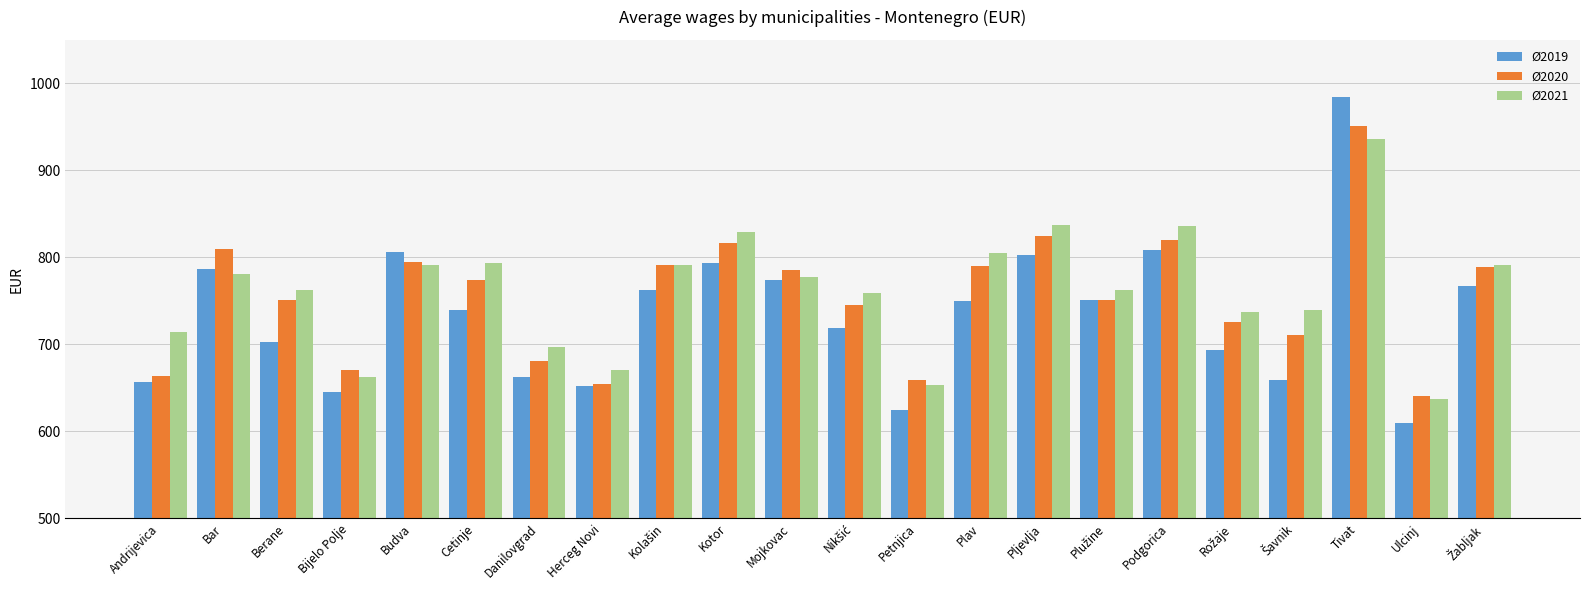

What is the maximum value for Ø2021?

936